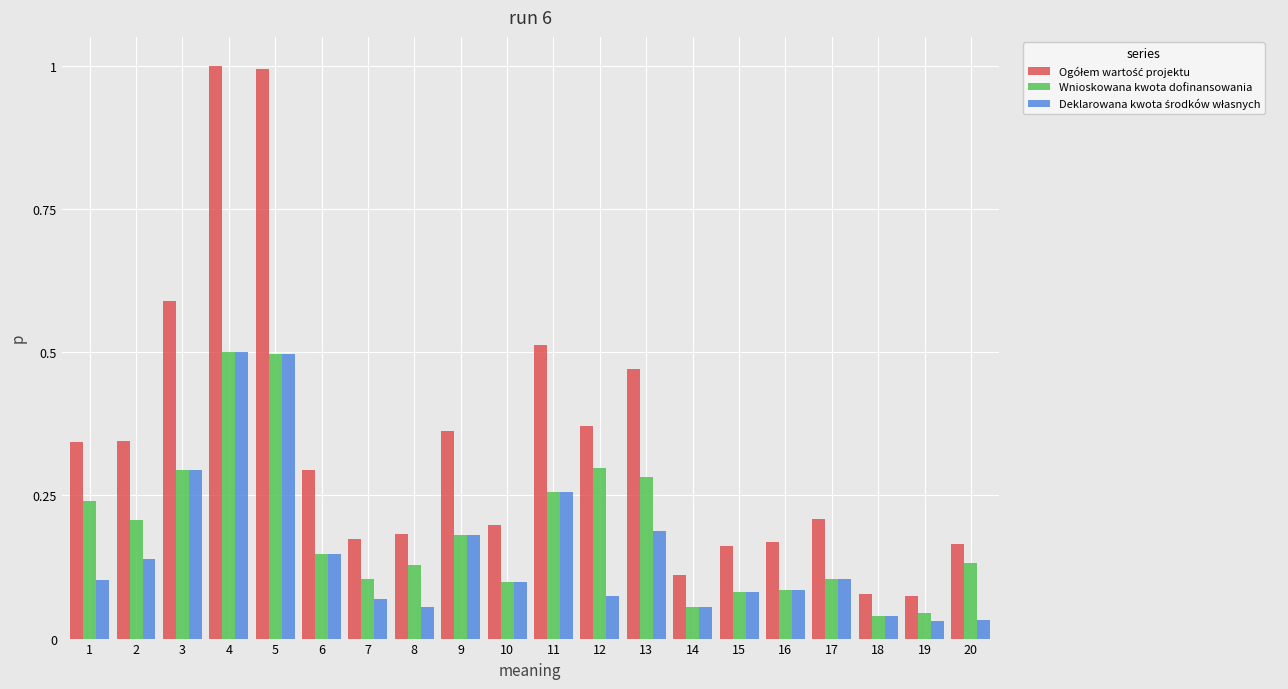

At how many categories does at least one series exceed 0?

20